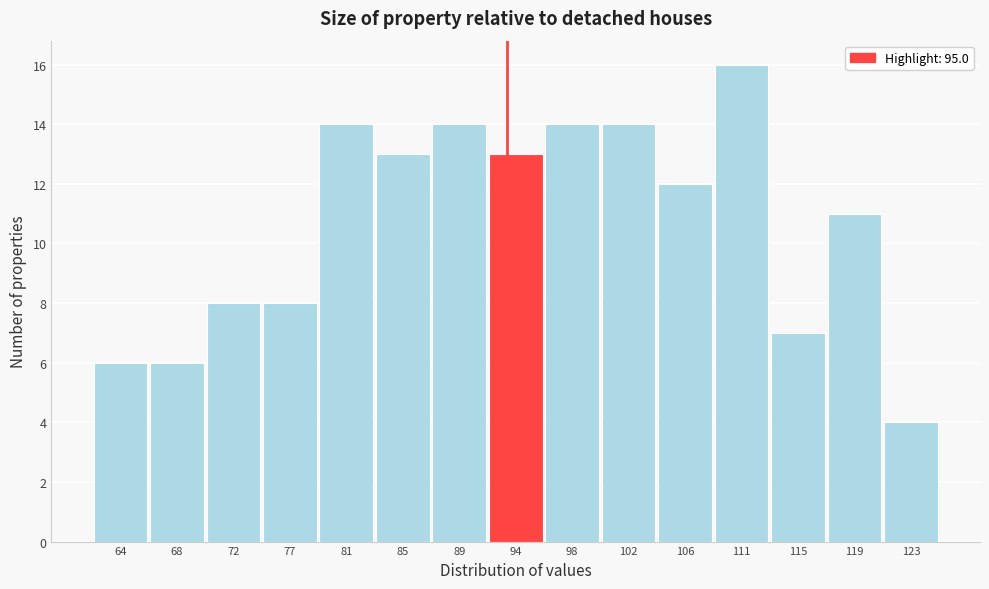

Reading left to right, list all the values displayed in this chart.

6	6	8	8	14	13	14	13	14	14	12	16	7	11	4